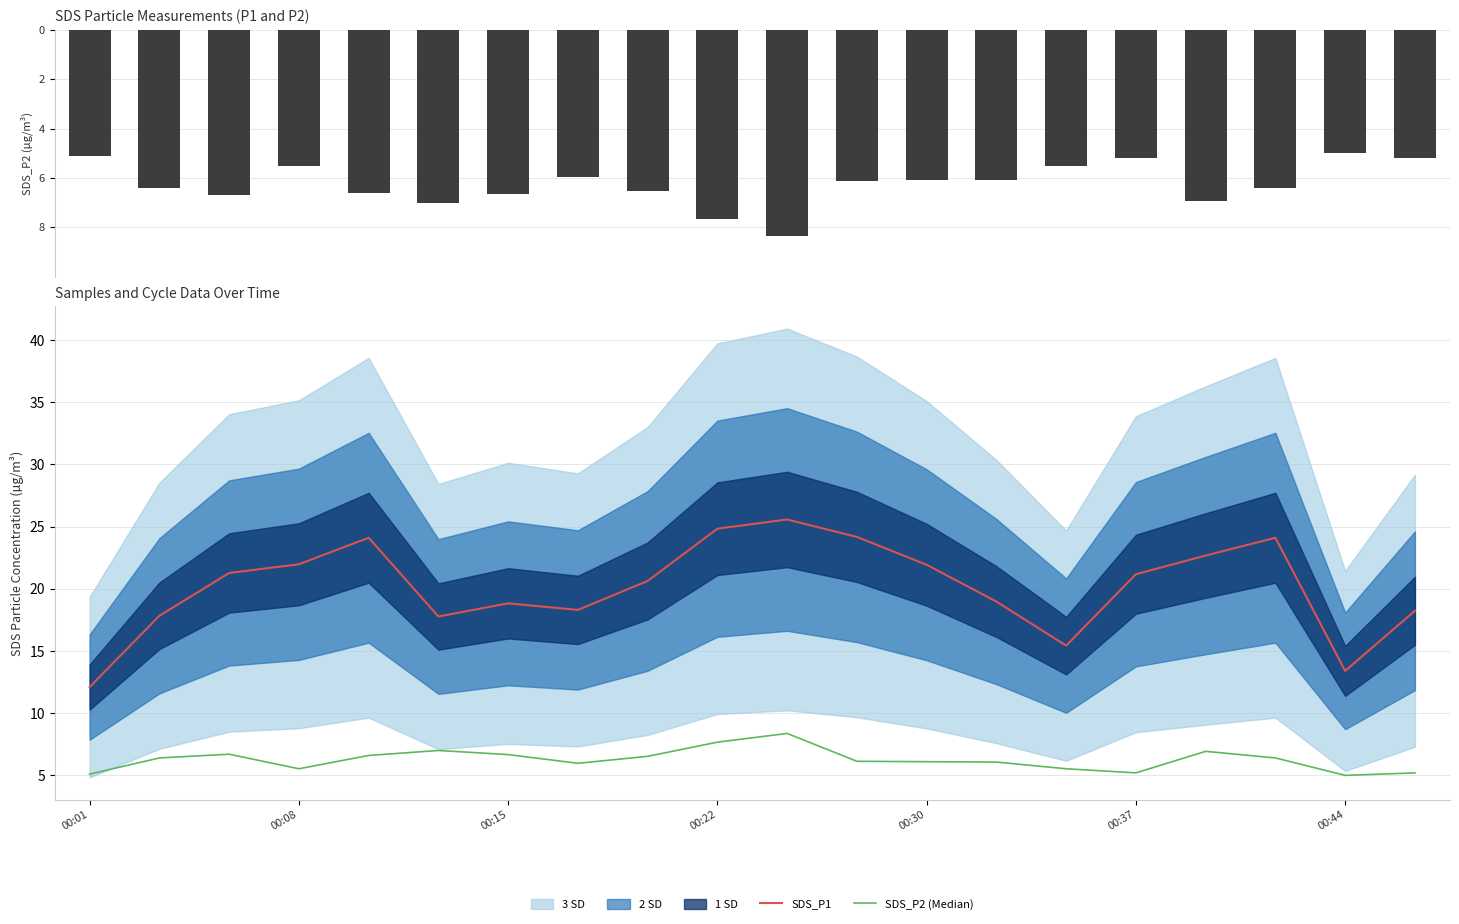

The SDS_P1 series shows 31.2 at 00:15. True or false?

False